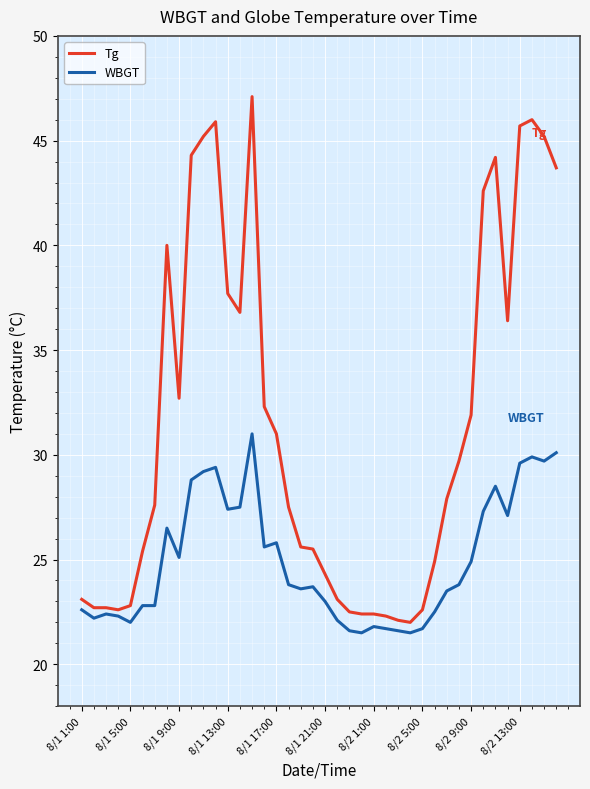

Which series has the widest spread of values?

Tg